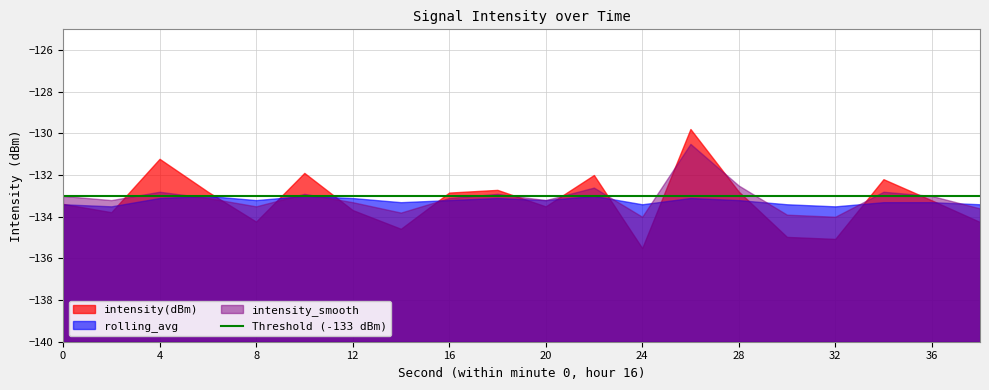

What is the value of the intensity(dBm) point at the 20th from the left?

-134.3